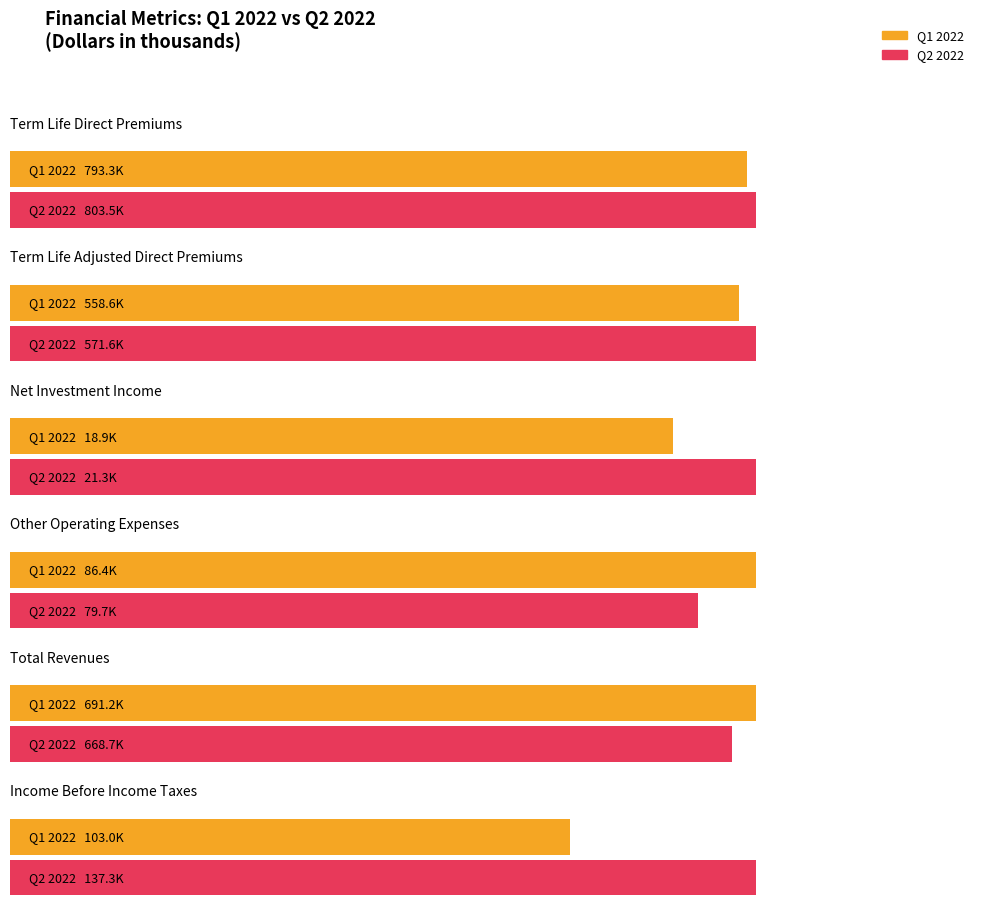

What is the sum of all Q1 2022 values?

2251461.1